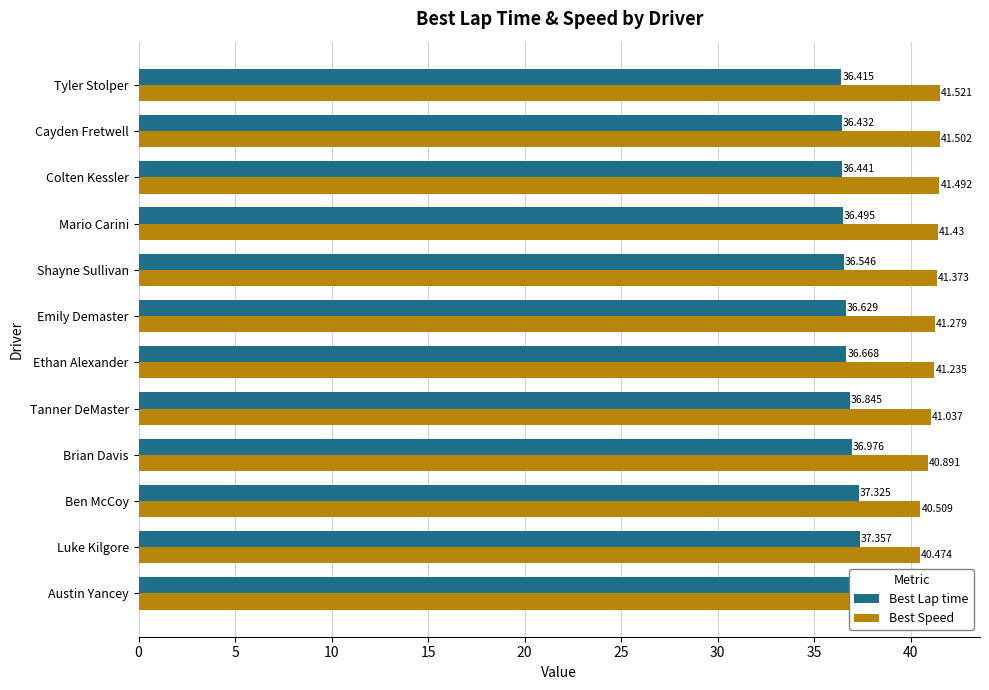

Rank the series at Ben McCoy from lowest to highest value.

Best Lap time, Best Speed